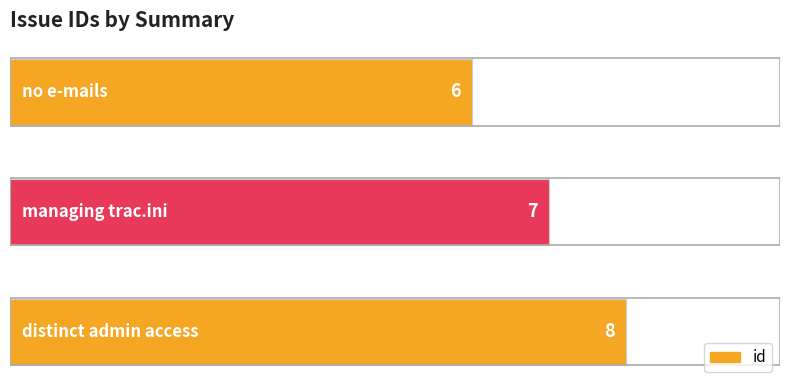

What is the difference between the maximum and minimum values?

2